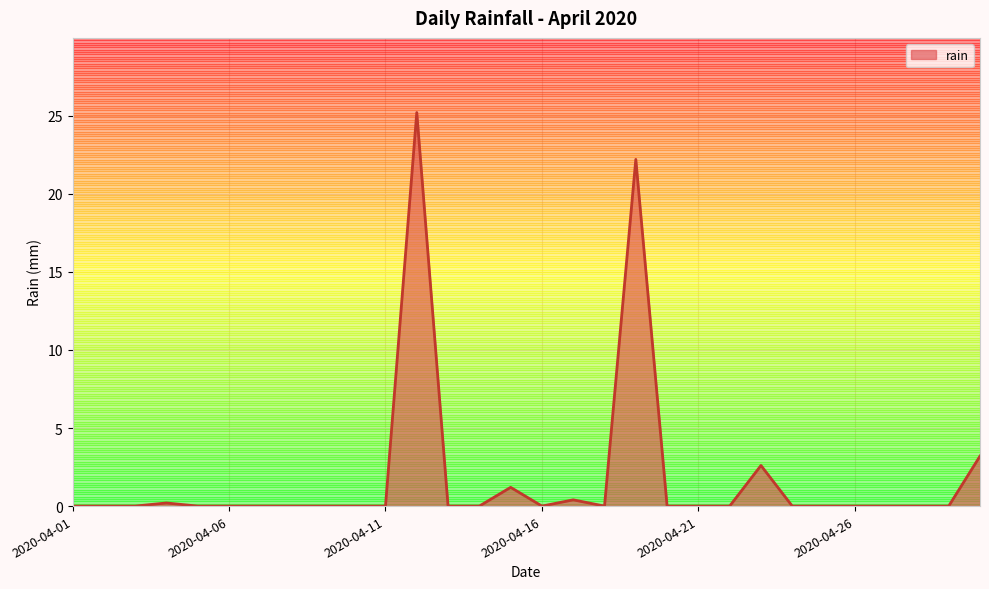

What is the greatest value displayed?

25.2